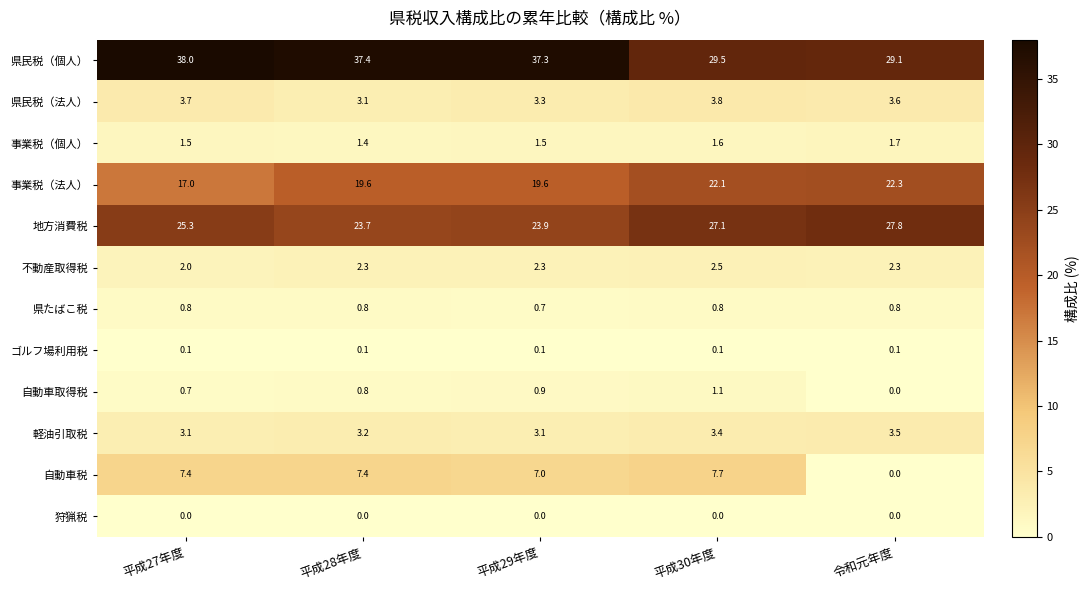

At how many categories does at least one series exceed 17?

5